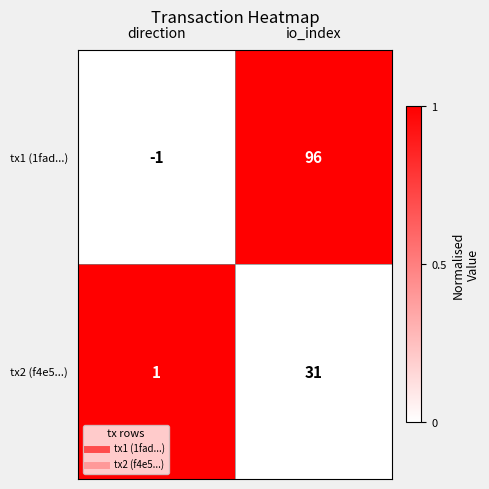

What is the sum of all tx2 (f4e5...) values?

32